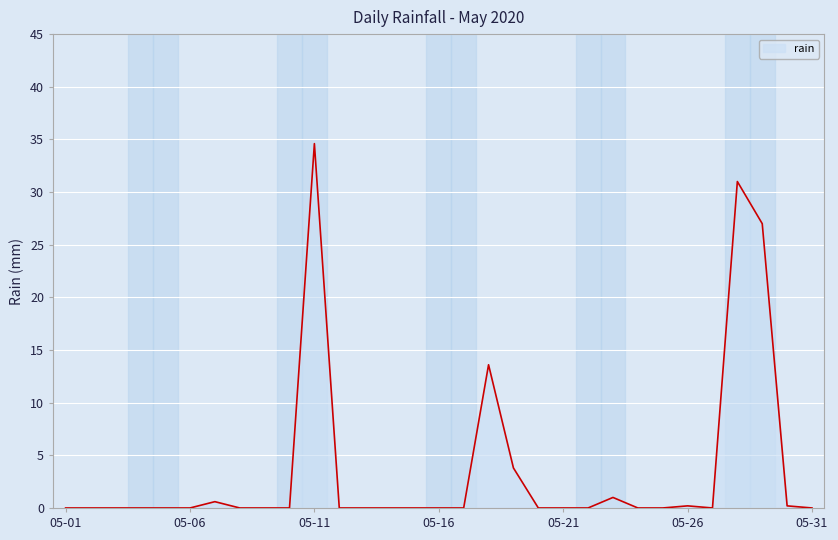

What is the difference between the maximum and minimum values?

34.6